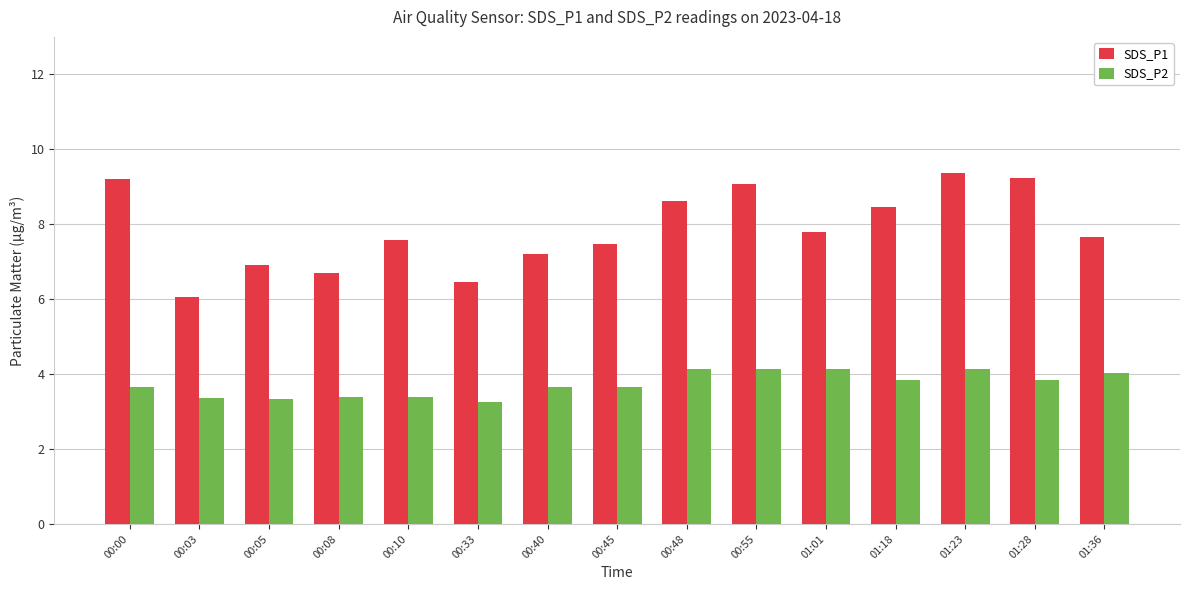

What is the label of the 6th bar from the right?

00:55